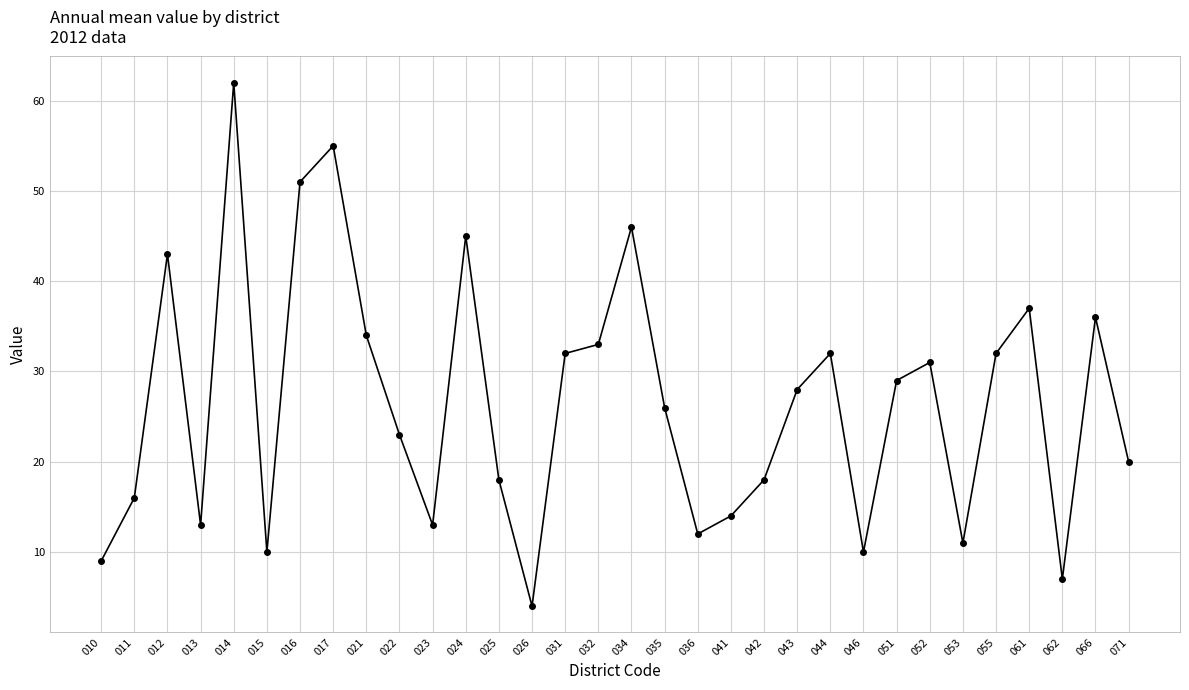

What is the approximate value at 062?

7